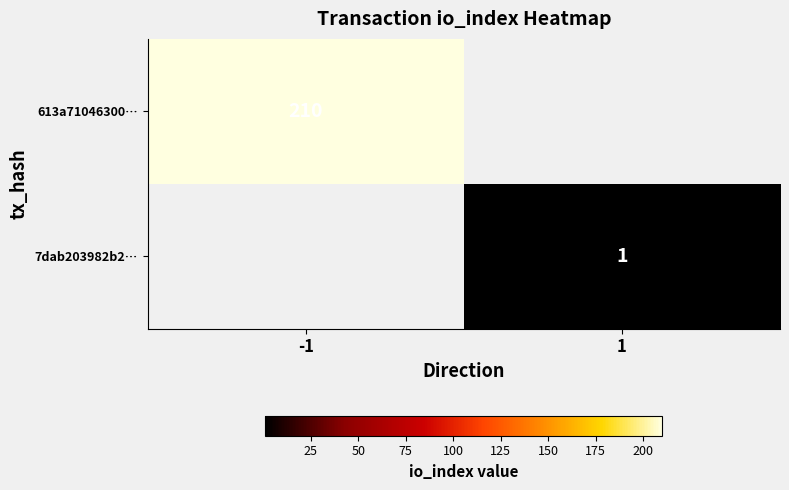

Is the value of 7dab203982b2… at 1 greater than the value of 613a71046300… at -1?

No